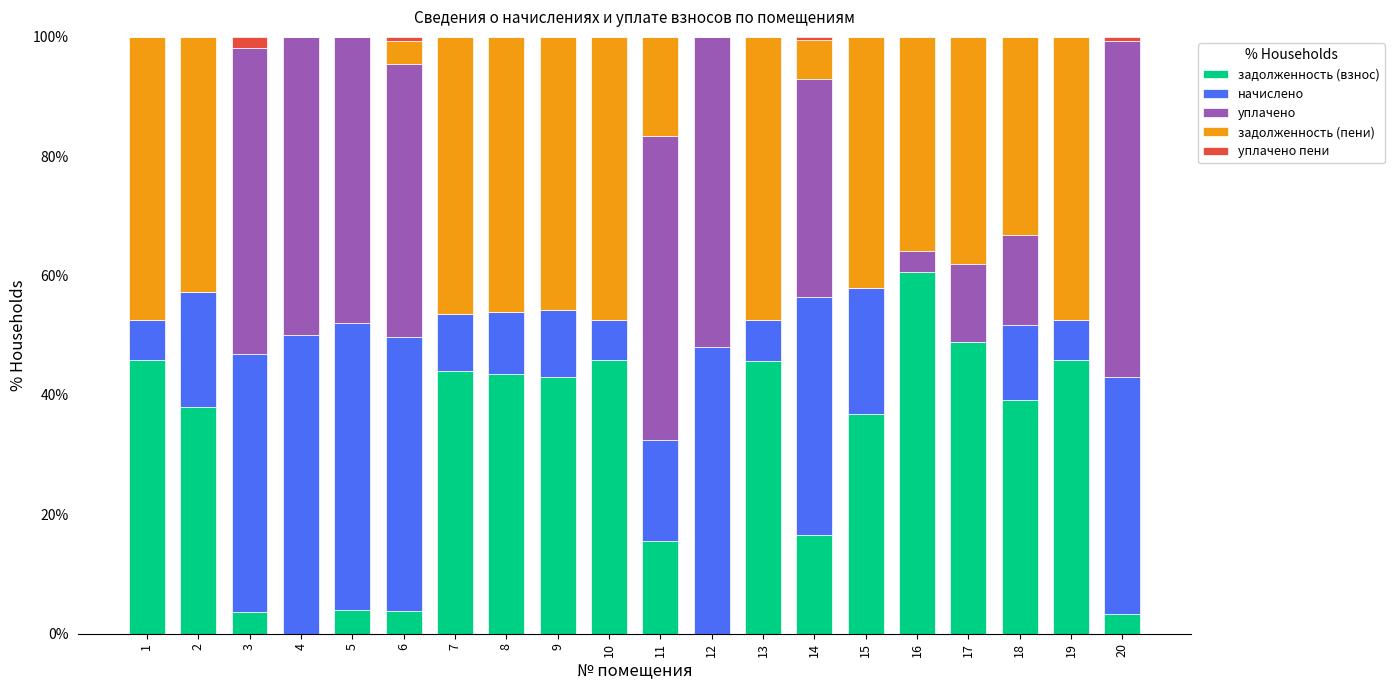

Are the bars grouped side by side (vs. stacked)?

No